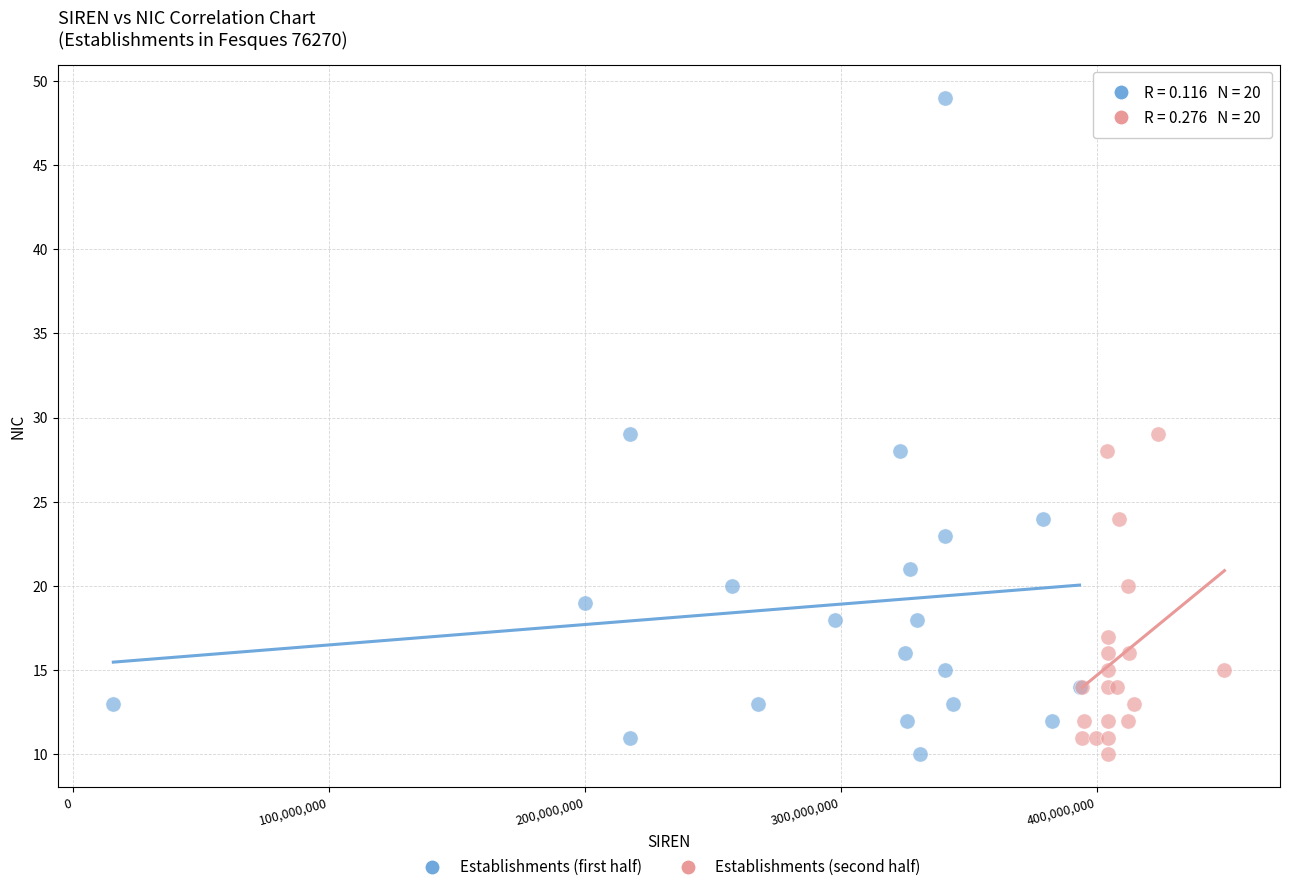

What are all the series names shown in the legend?

Establishments (first half), Establishments (second half)